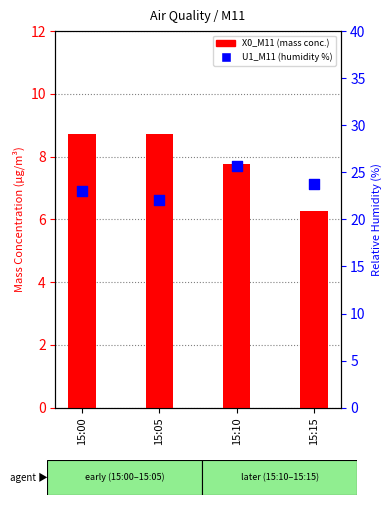

Which series contains the highest Y value?

U1_M11 (humidity %)